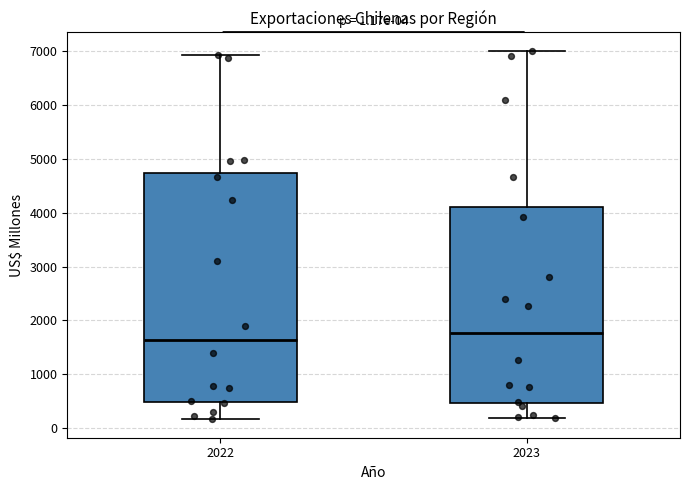

Which box has the highest median line?

2023